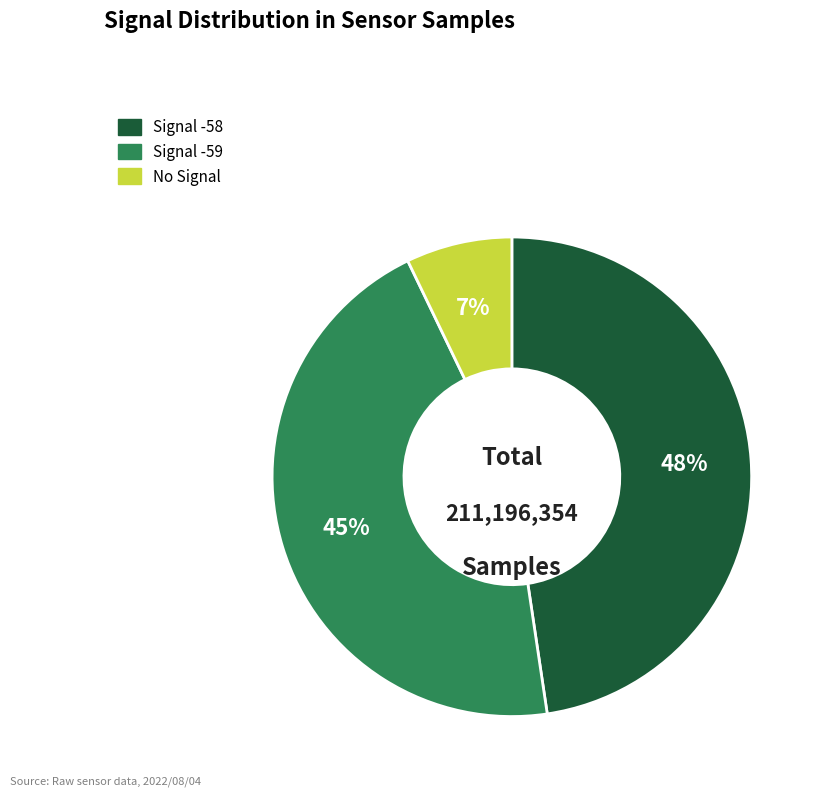

To the nearest percent, what is the average slice percentage?

33%